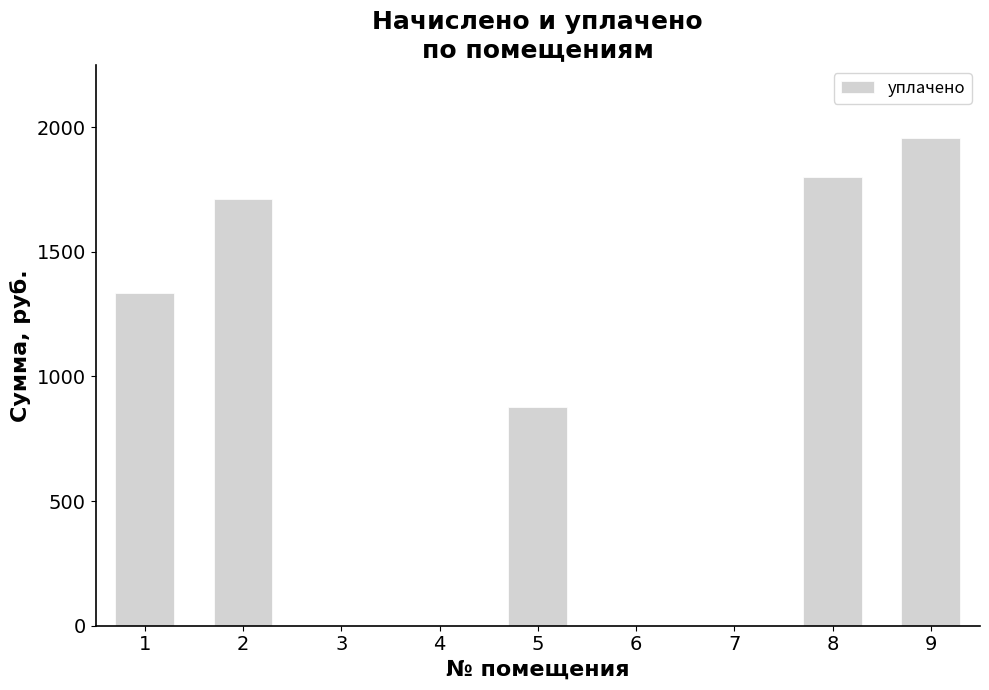

Which label corresponds to the largest value in the chart?

9